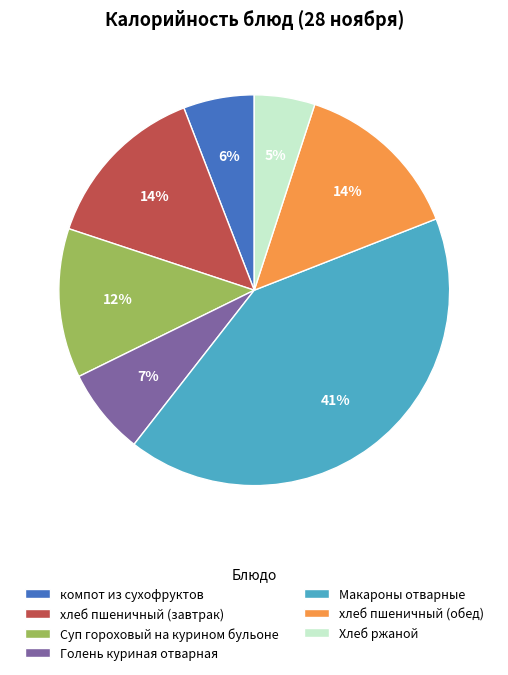

How many segments does this pie chart have?

7